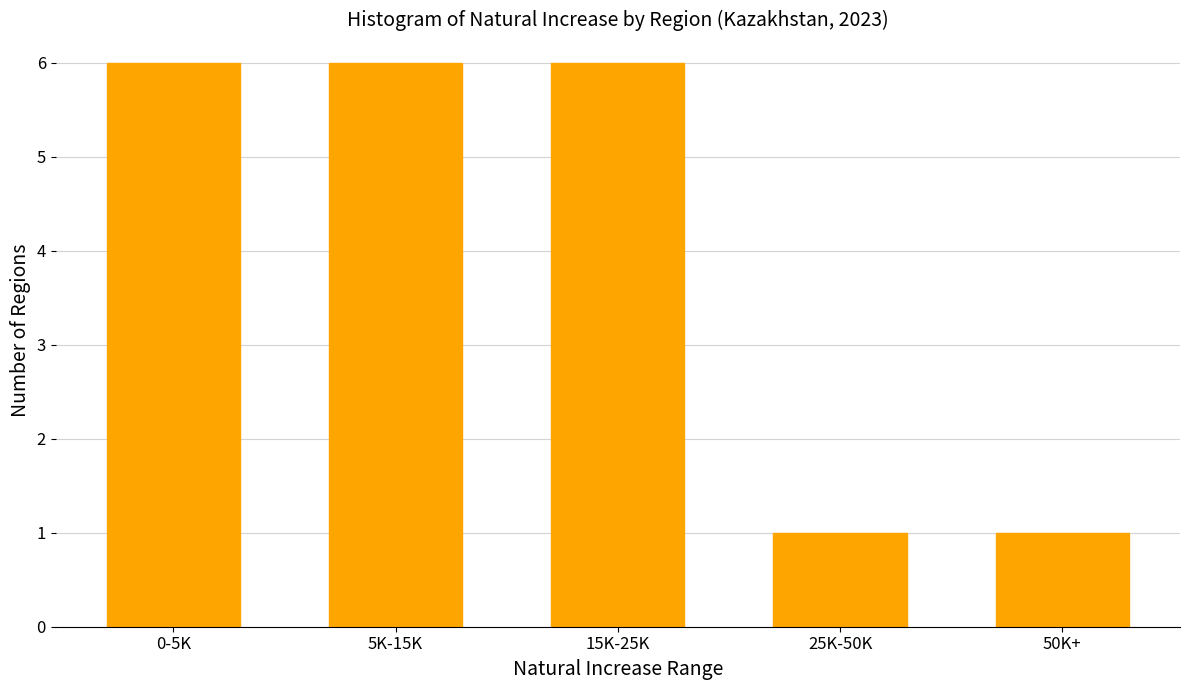

Reading right to left, extract all data points from this chart.

50K+=1	25K-50K=1	15K-25K=6	5K-15K=6	0-5K=6